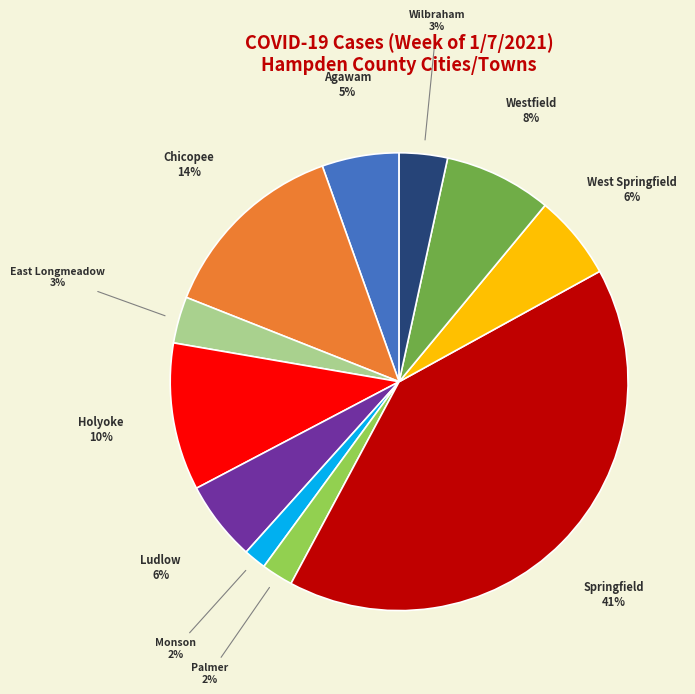

Is it true that Agawam is 5% of the pie?

True